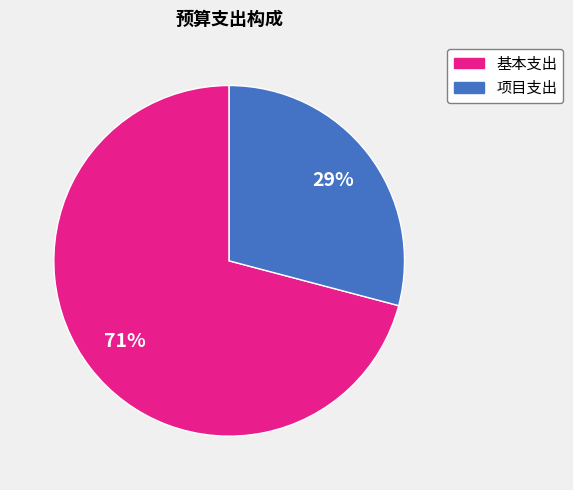

Count the number of slices in the pie.

2